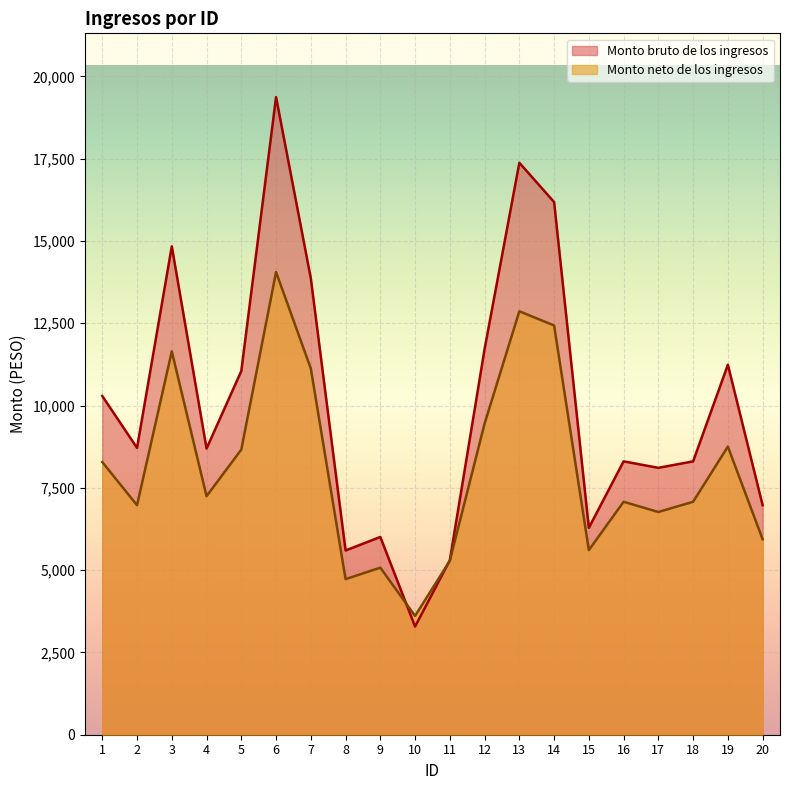

How many intersections are there between Monto bruto de los ingresos and Monto neto de los ingresos?

2